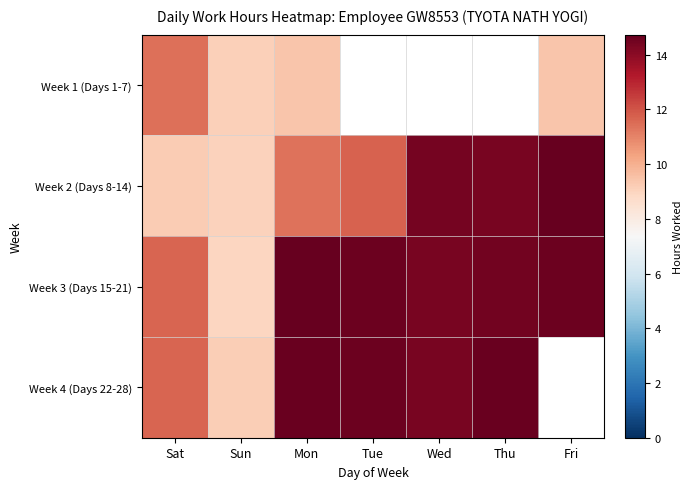

Reading right to left, list all the values displayed in this chart.

Week 1 (Days 1-7): Fri=9.4	Thu=0.0	Wed=0.0	Tue=0.0	Mon=9.4	Sun=9.1	Sat=11.4
Week 2 (Days 8-14): Fri=14.7	Thu=14.4	Wed=14.4	Tue=11.7	Mon=11.4	Sun=9.1	Sat=9.3
Week 3 (Days 15-21): Fri=14.6	Thu=14.5	Wed=14.3	Tue=14.6	Mon=14.7	Sun=9.0	Sat=11.7
Week 4 (Days 22-28): Fri=0.0	Thu=14.7	Wed=14.3	Tue=14.6	Mon=14.6	Sun=9.2	Sat=11.6